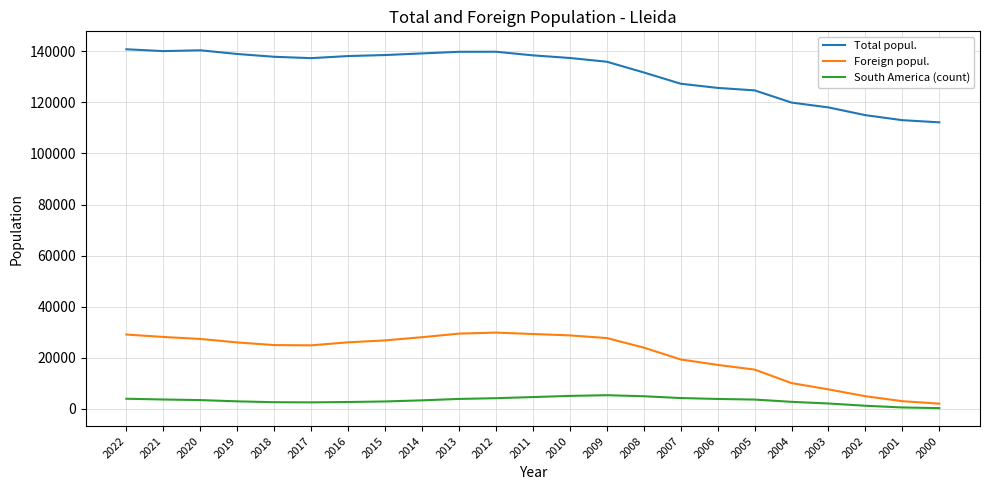

Is the value of Foreign popul. at 2009 greater than the value of South America (count) at 2003?

Yes